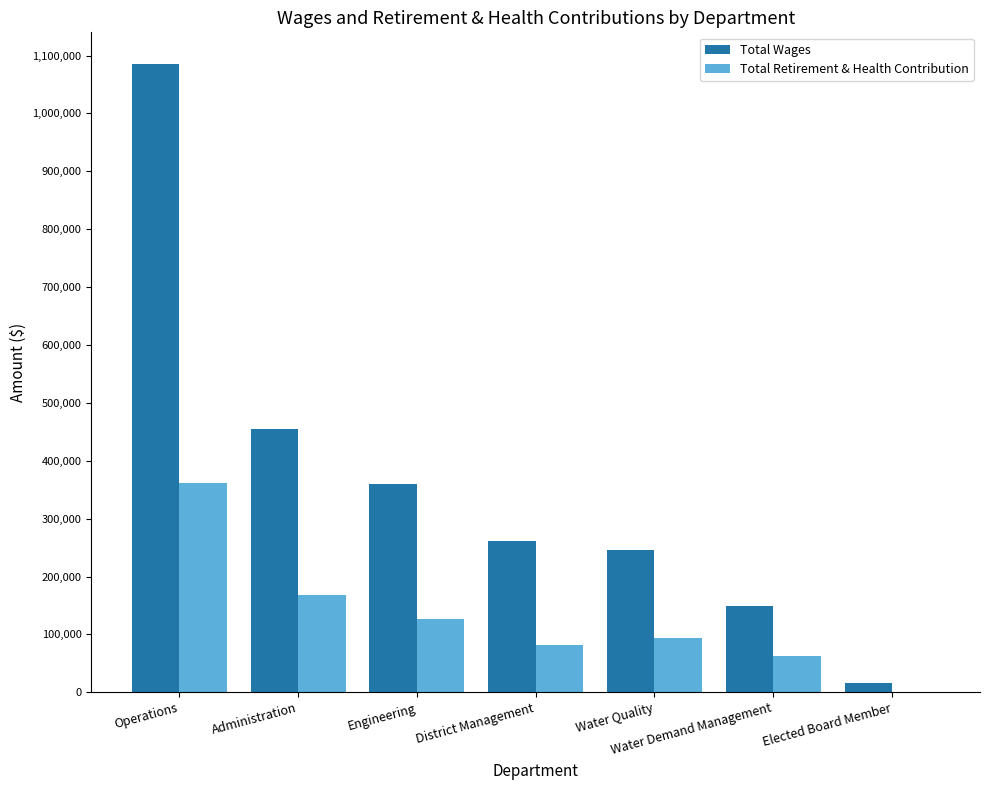

Which series has the largest range (max minus min)?

Total Wages